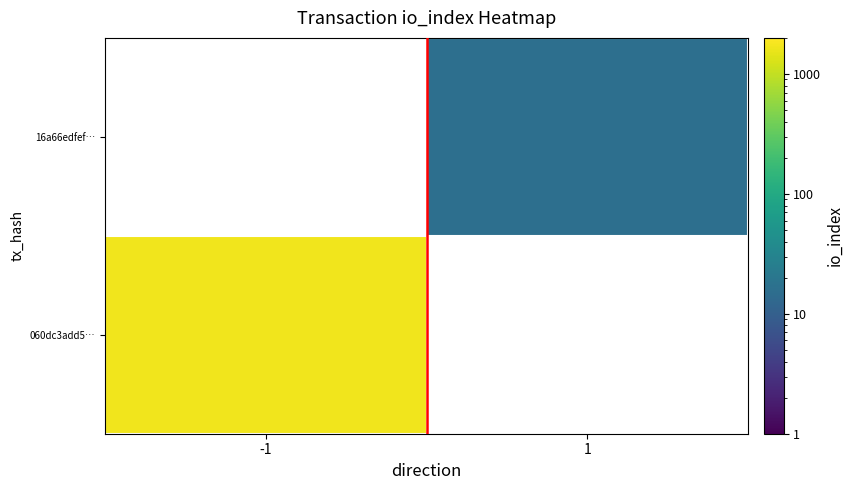

The value of 16a66edfef… at 1 is 16.0. True or false?

True